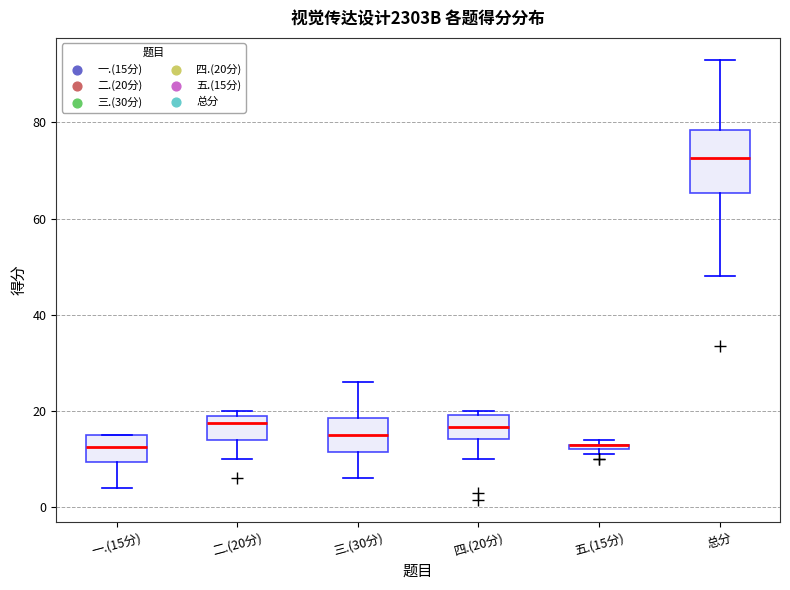

Comparing the boxes themselves (not the whiskers), which one is the tallest?

总分